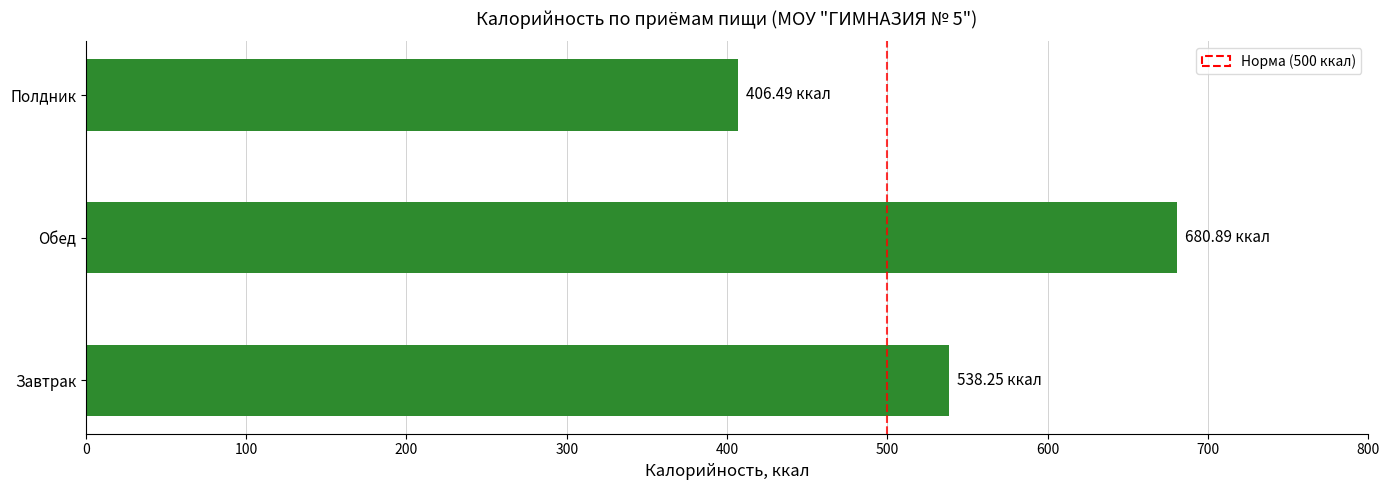

What is the average value?

541.9